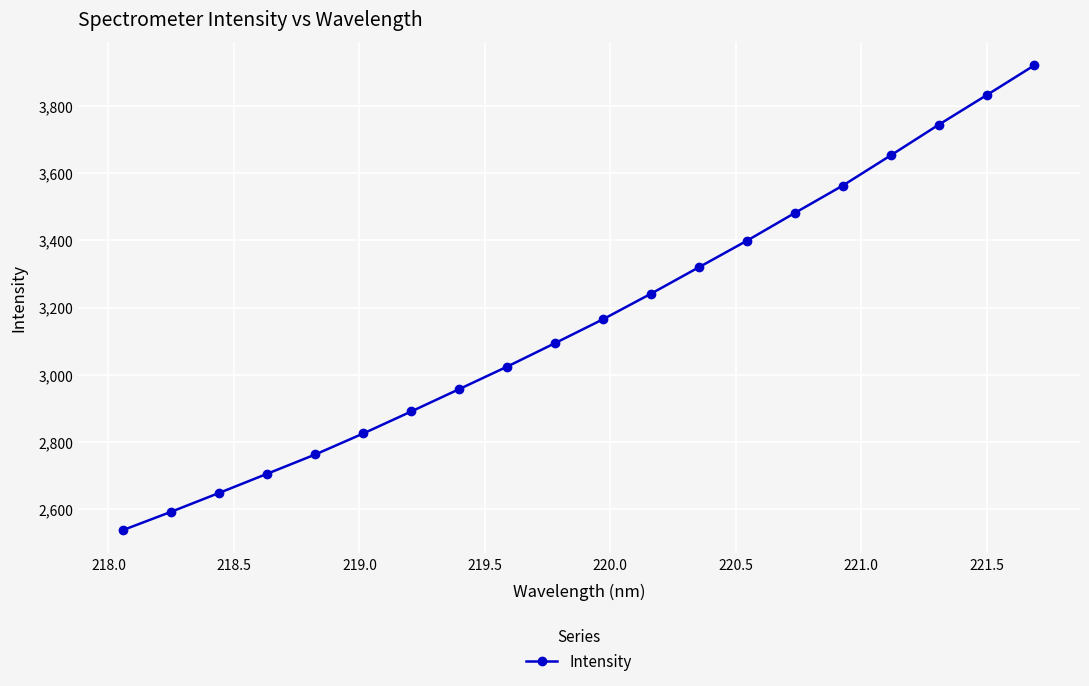

What is the smallest value displayed?

2538.5